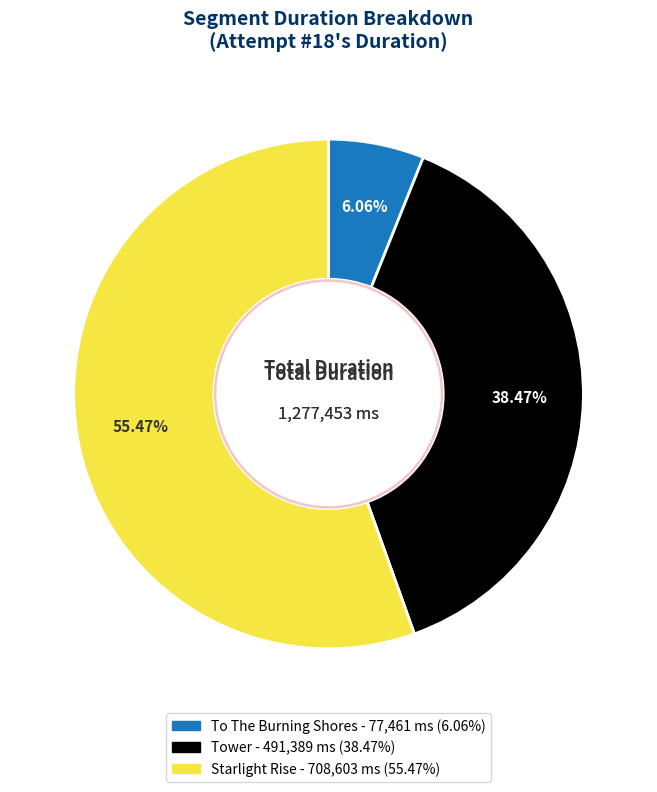

To the nearest percent, what portion does To The Burning Shores represent?

6%